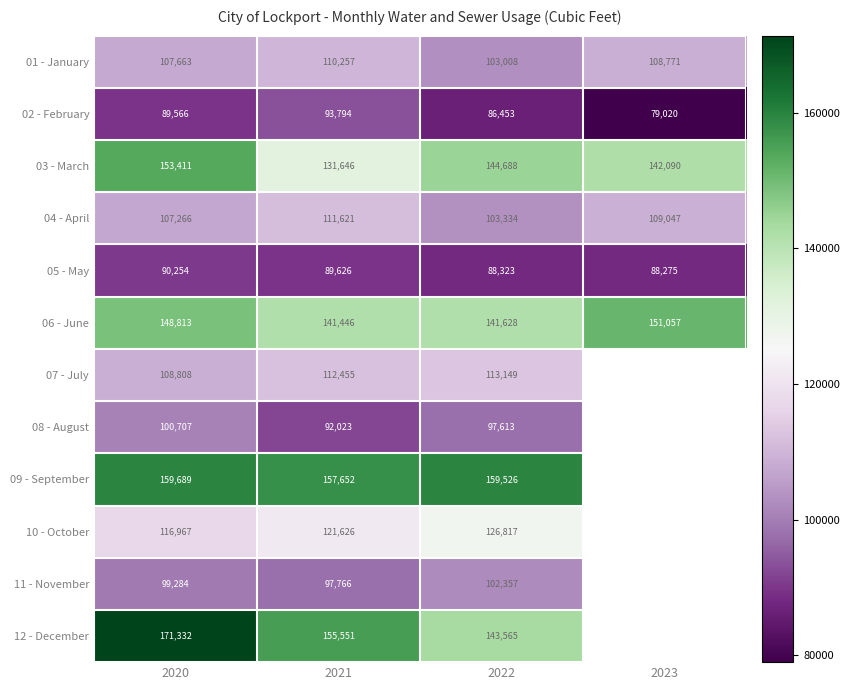

Is it true that 12 - December equals 155551 at 2021?

True